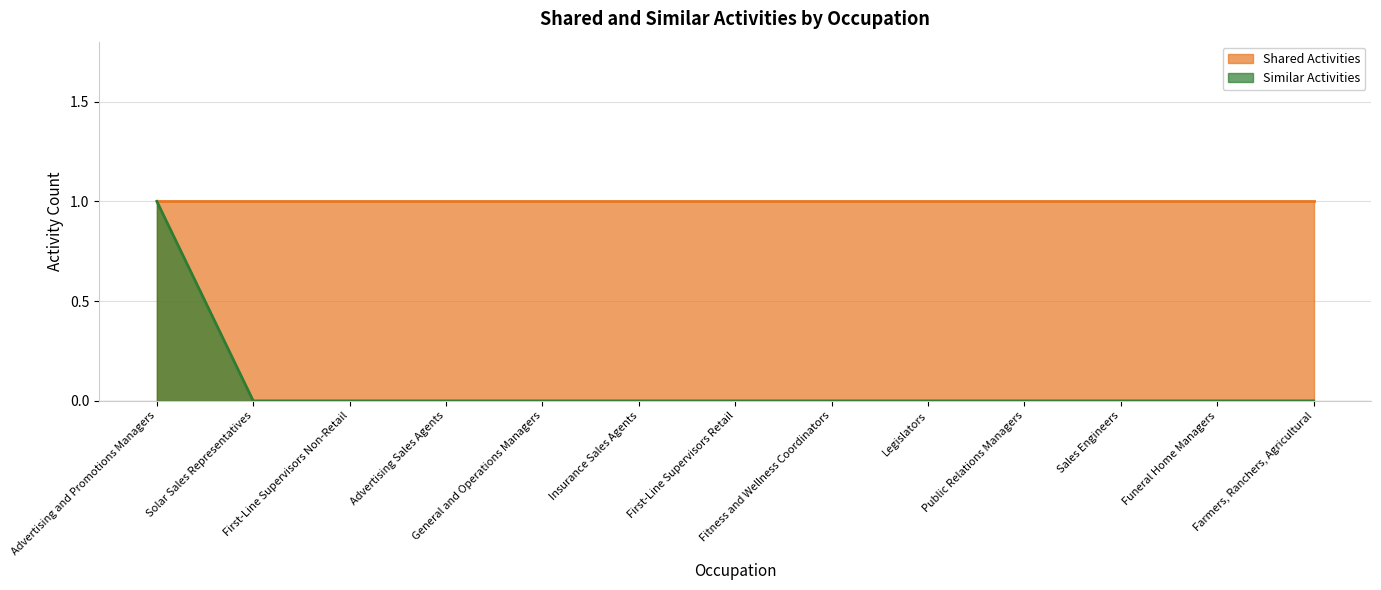

Count the number of categories in the chart.

13